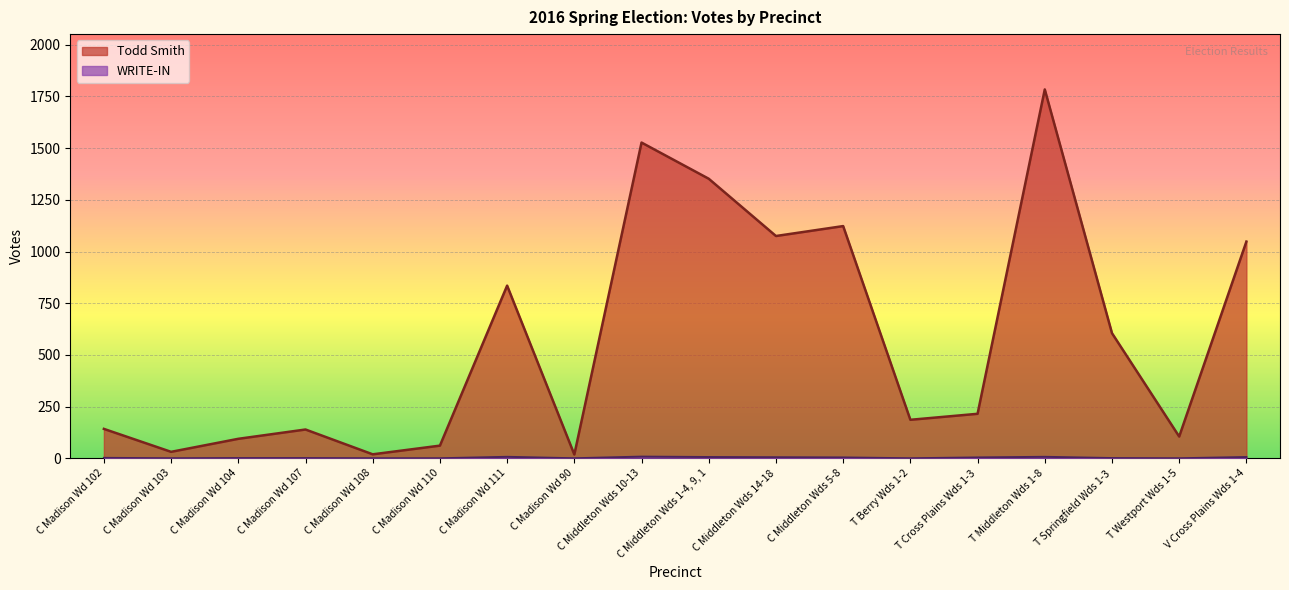

True or false: Todd Smith and WRITE-IN intersect in this chart.

False